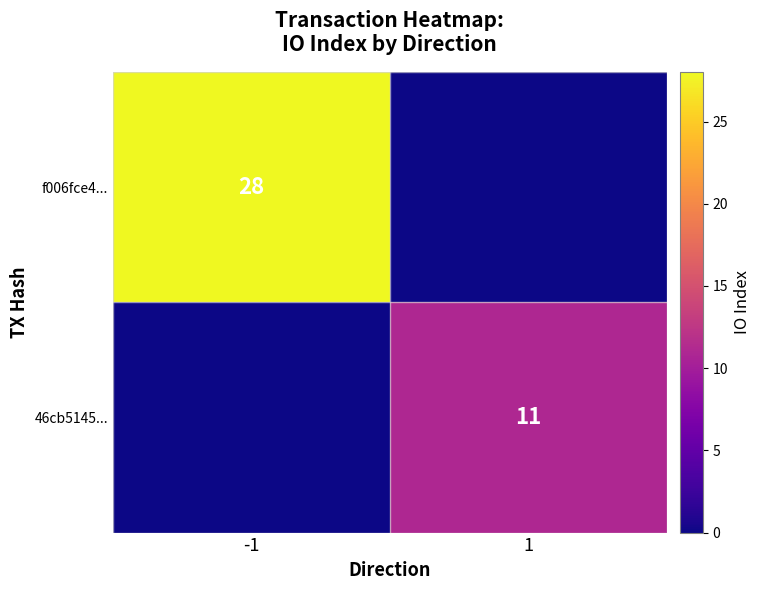

The value of f006fce4... at -1 is 12. True or false?

False